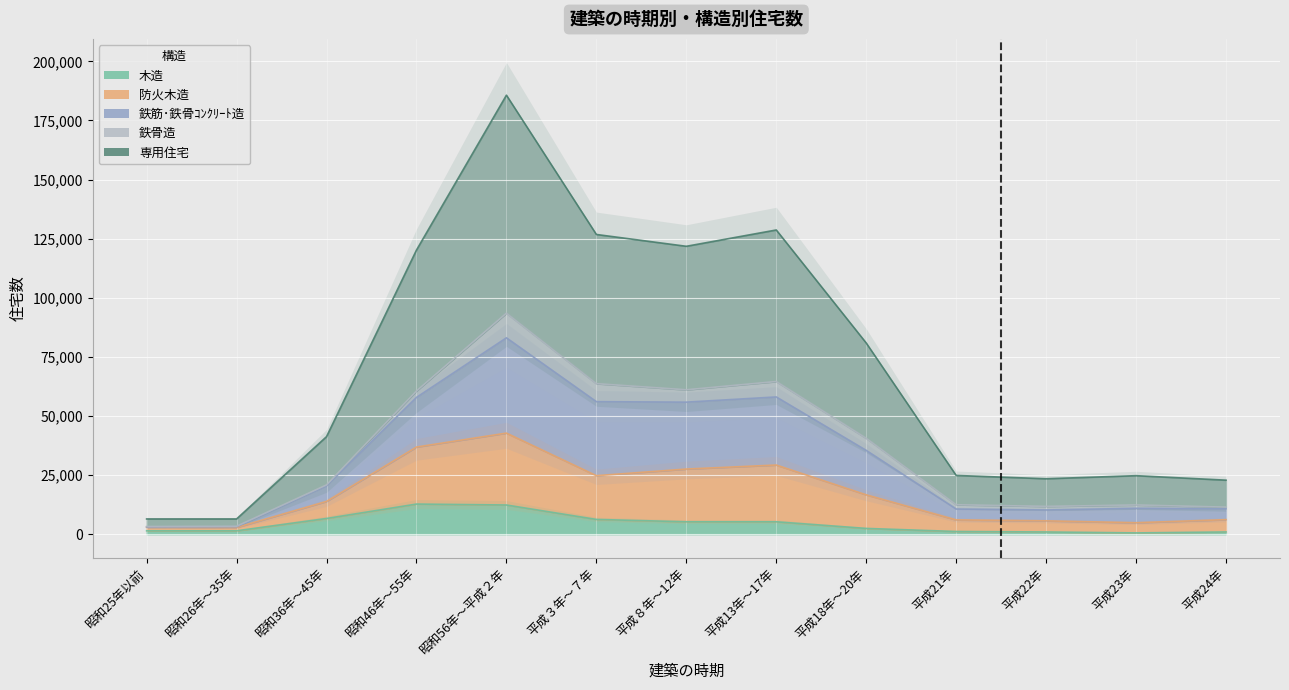

True or false: 専用住宅 and 木造 cross at least once.

False